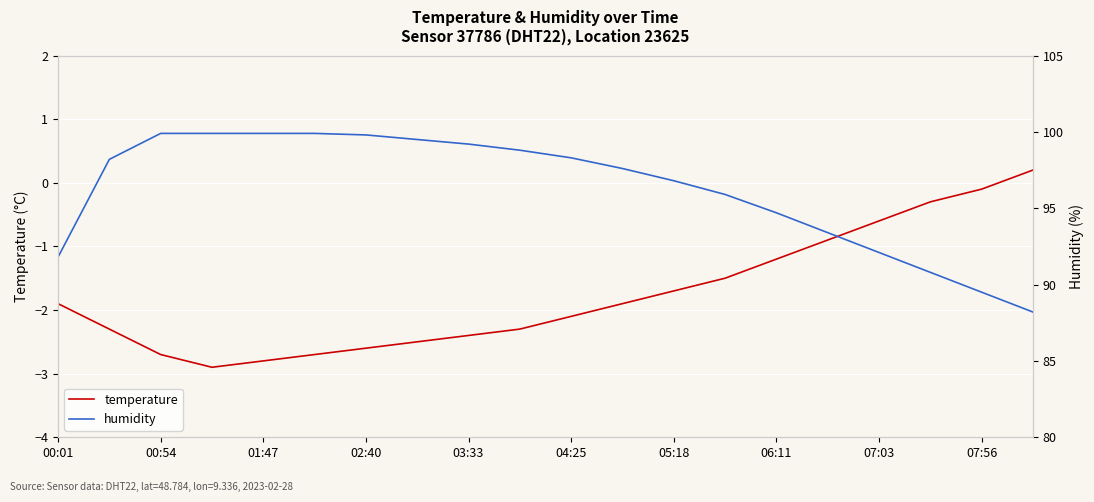

What are all the series names shown in the legend?

temperature, humidity